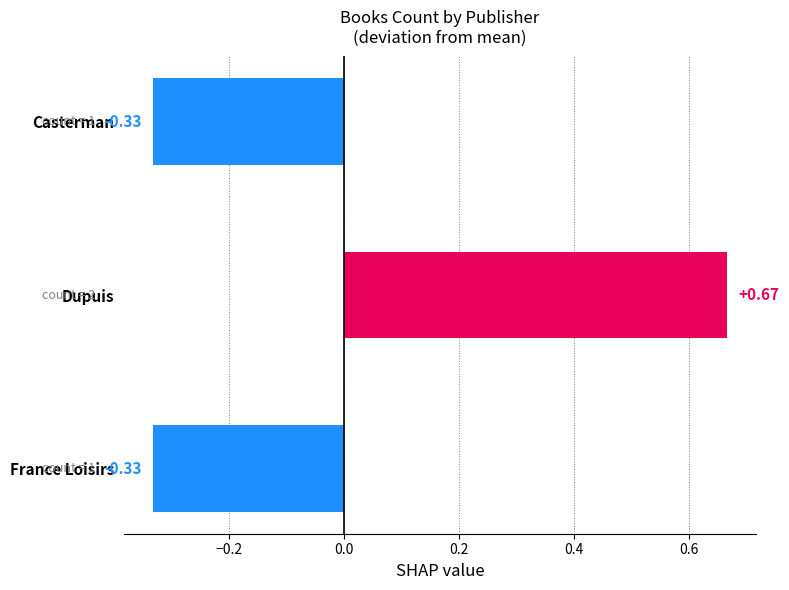

What is the difference between the maximum and minimum values?

1.0